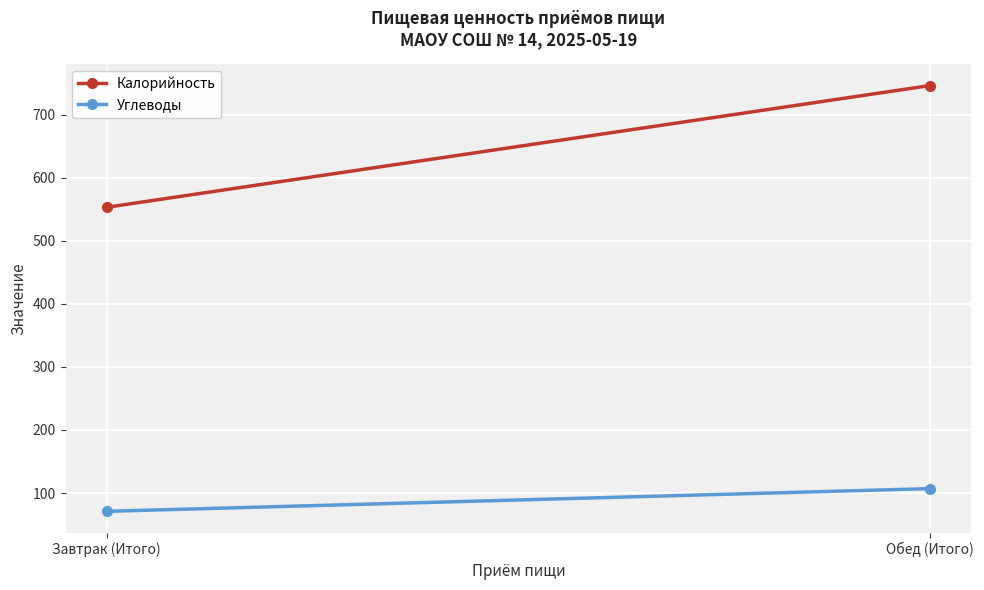

Which series has the largest total across all categories?

Калорийность